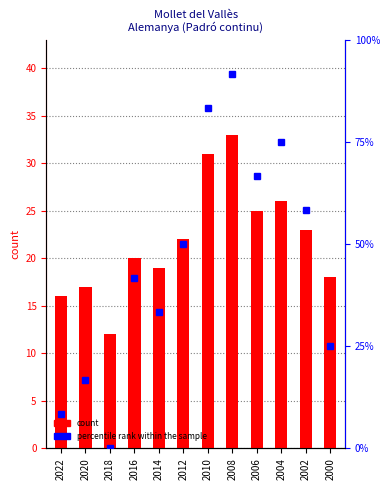

Which has a higher value, 2010 or 2020?

2010